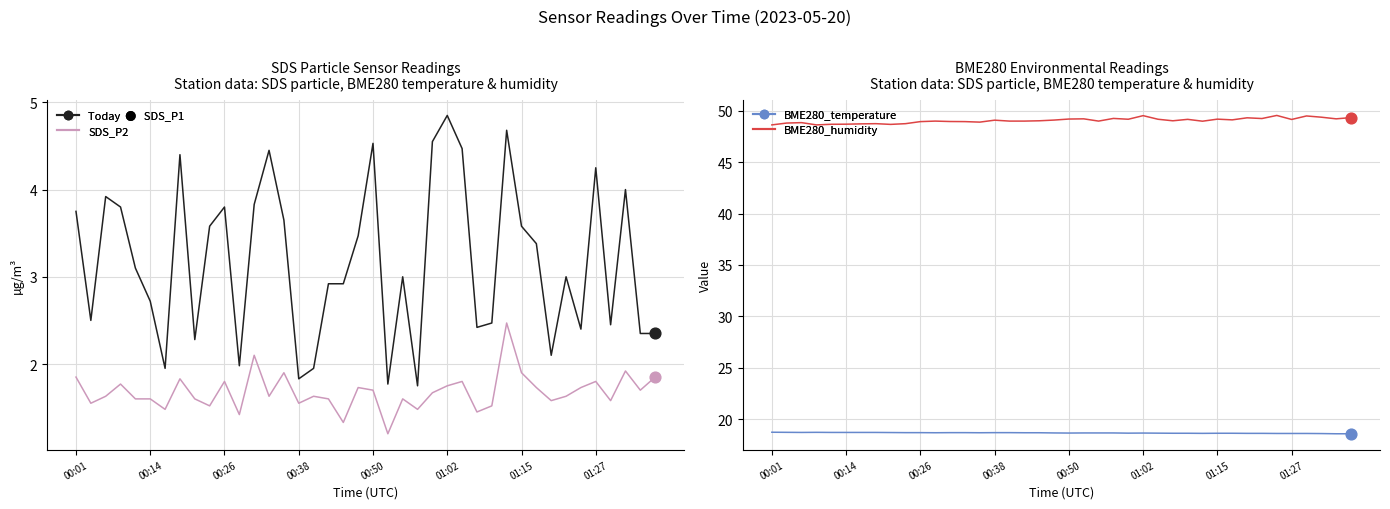

Which series reaches the minimum Y coordinate?

SDS_P2